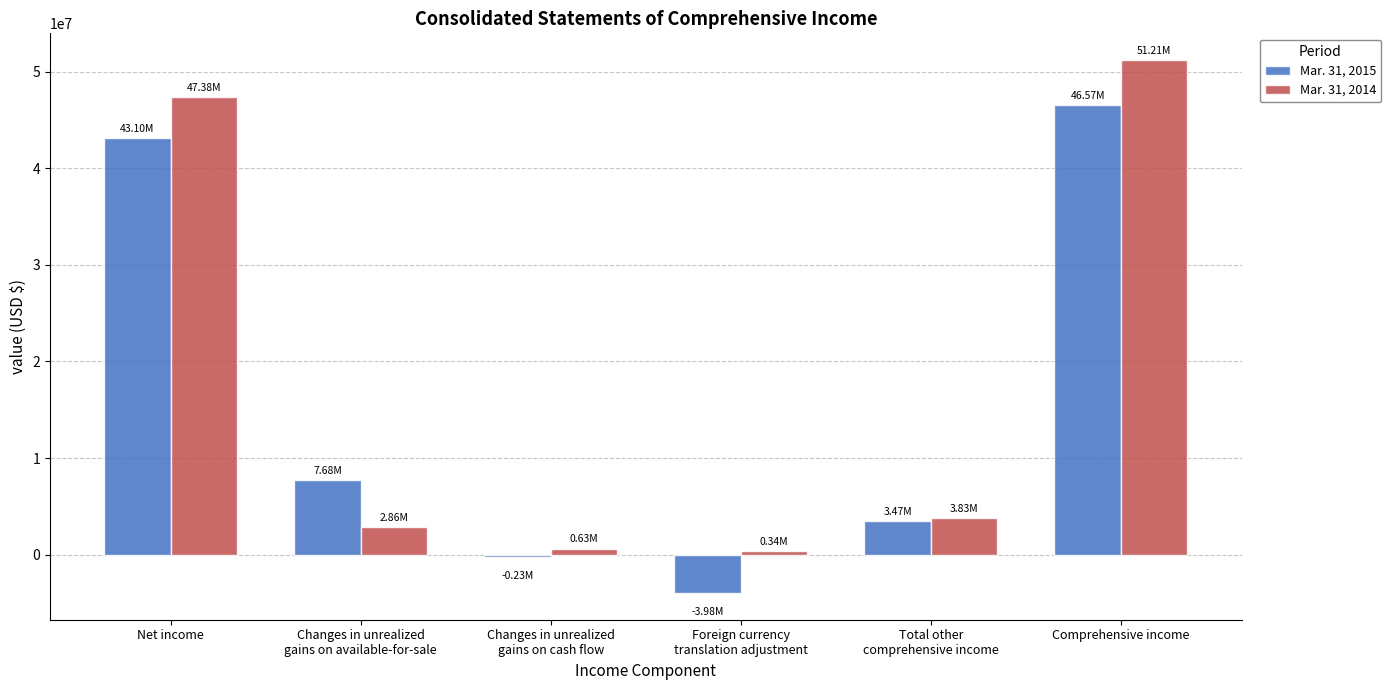

What is the label of the 2nd bar from the right?

Total other
comprehensive income